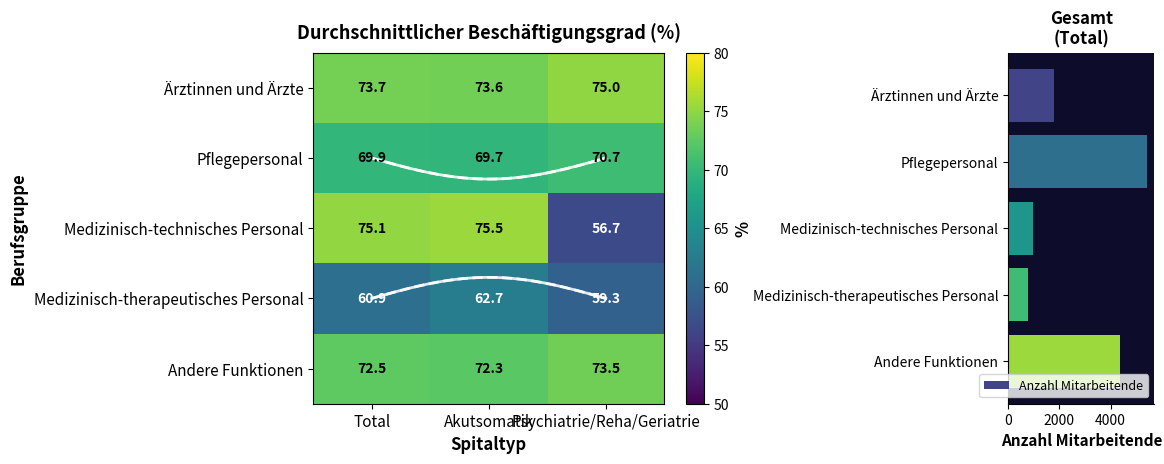

The value of Pflegepersonal at Total is 69.9. True or false?

True